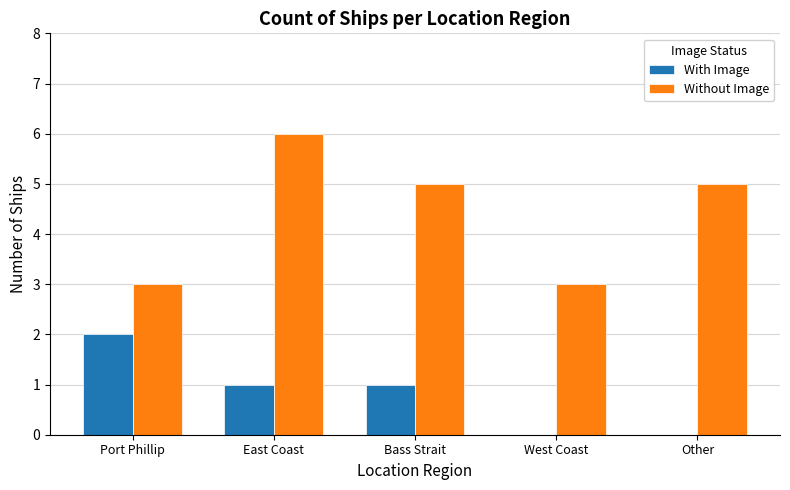

Which series has the largest range (max minus min)?

Without Image